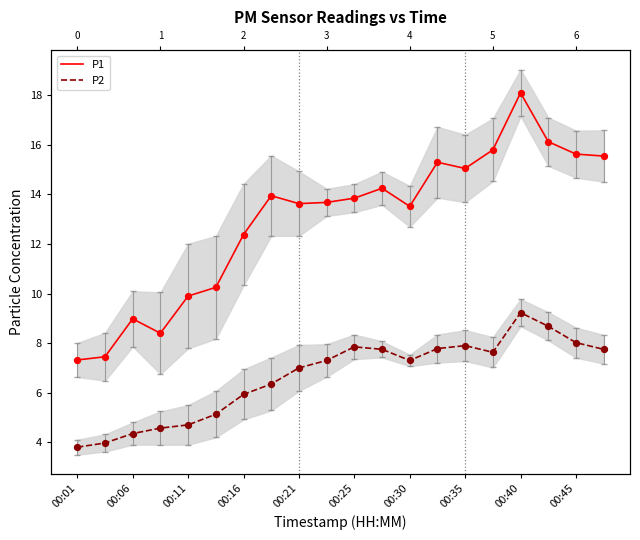

At which category is the sum across all series the highest?

00:40